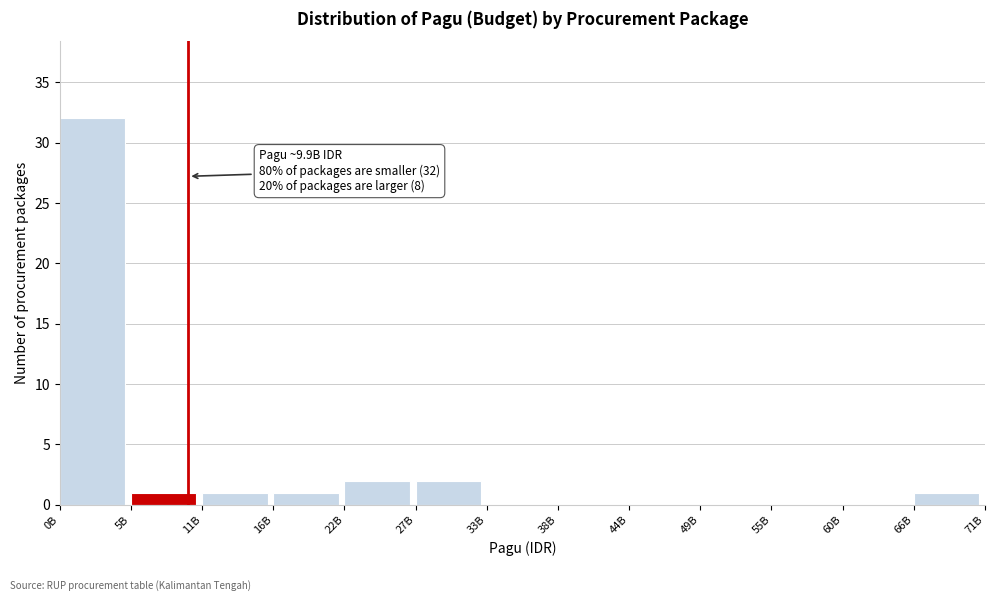

Reading left to right, extract all data points from this chart.

0B=32	5B=1	11B=1	16B=1	22B=2	27B=2	33B=0	38B=0	44B=0	49B=0	55B=0	60B=0	66B=1